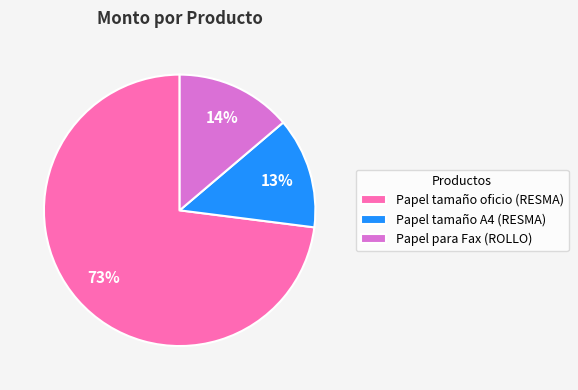

Rank the categories by value from lowest to highest.

Papel tamaño A4 (RESMA), Papel para Fax (ROLLO), Papel tamaño oficio (RESMA)